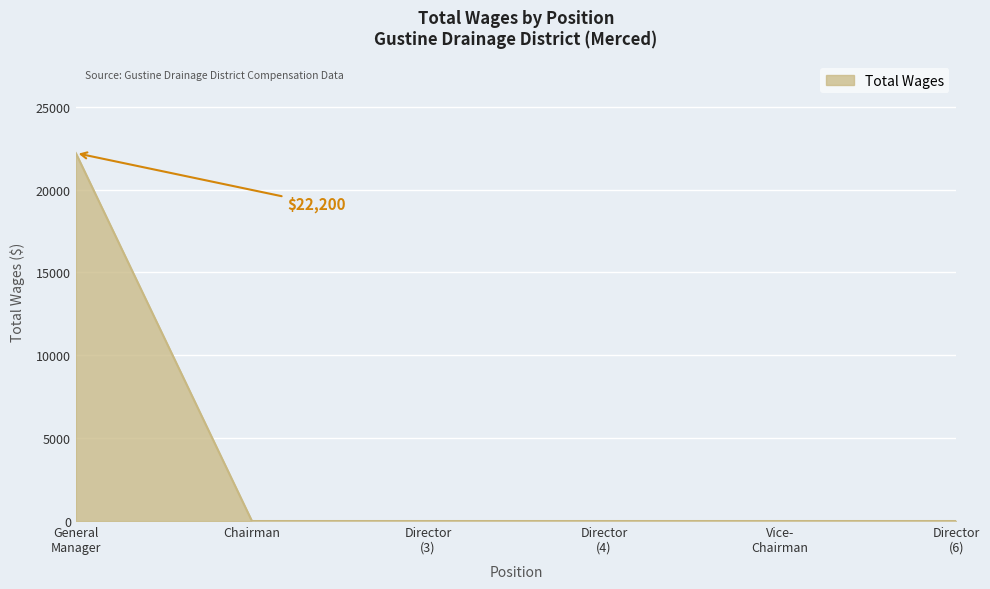

True or false: the data has more than 2 interior local peaks.

False